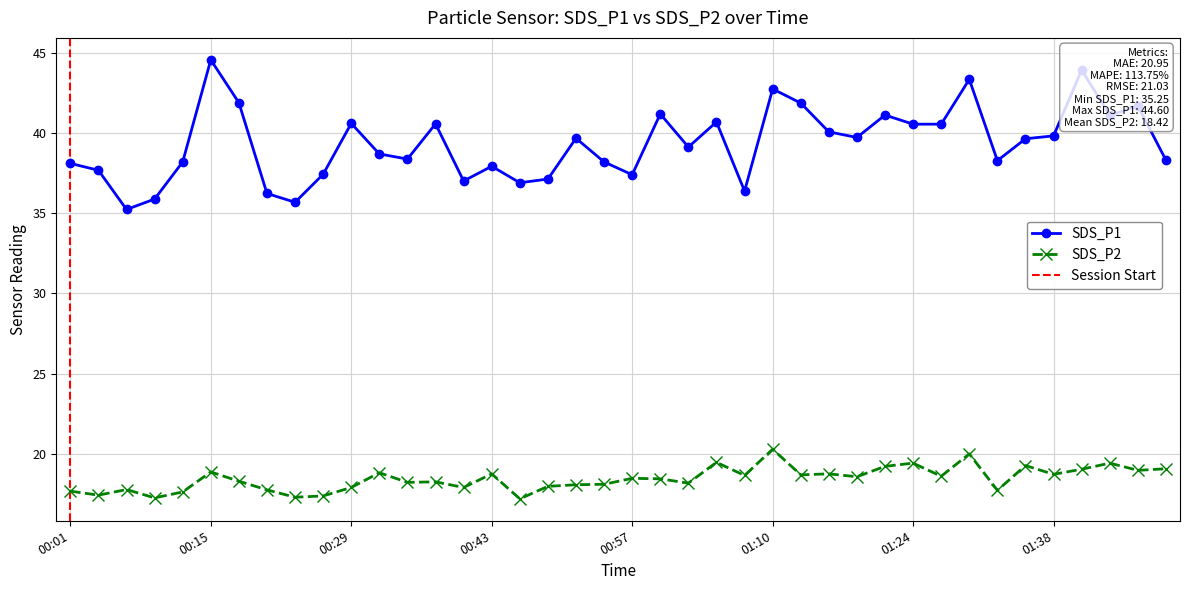

What is the difference between the highest and lowest values at 2023/01/26 01:46?

22.8